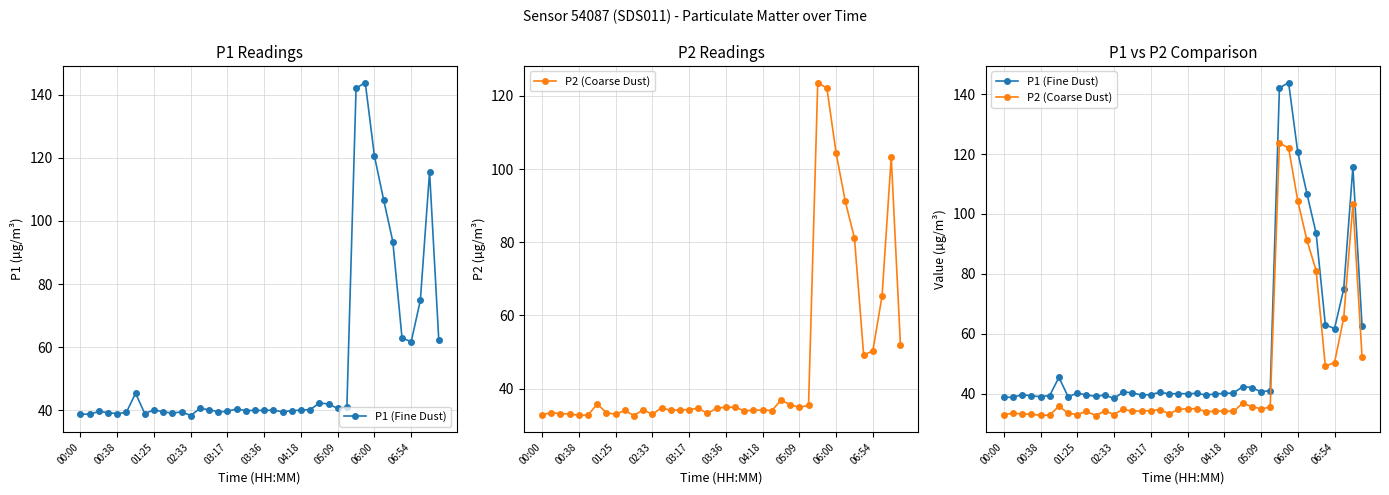

What is the value of the P2 (Coarse Dust) point at the 23rd from the left?

34.0